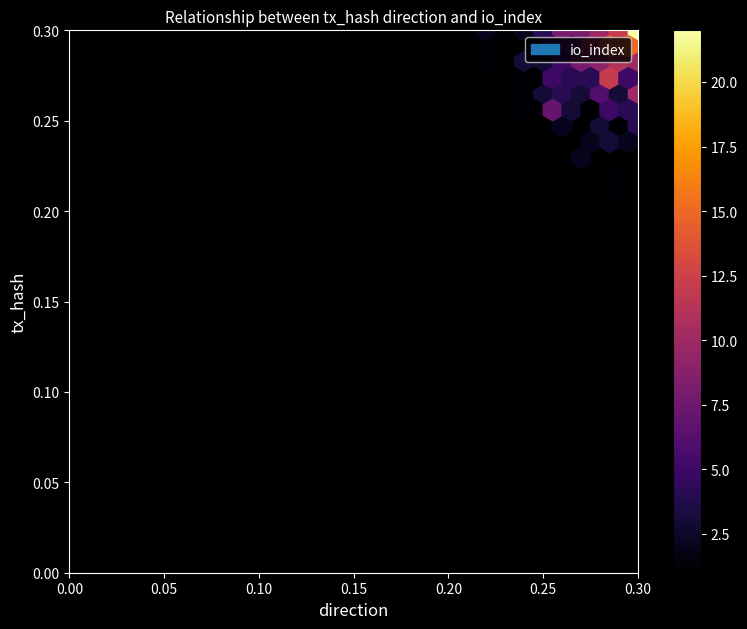

The 5ab50e0079a07409e69b0448c410806d18c7af9 series shows 0 at io_index. True or false?

False